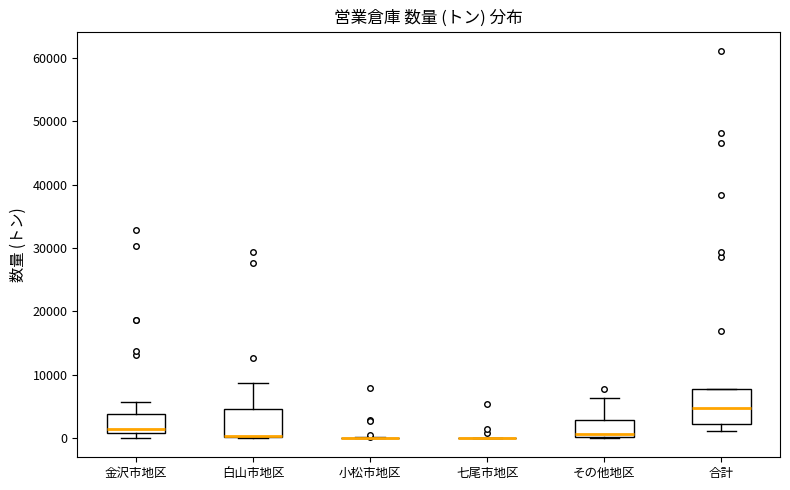

Reading left to right, transcribe this box plot: for each box, give where its median line is, the range the box spans, and where its two whiskers end, as read against the y-axis. The values are not printed on the chart, so give them approximately, as read against the axis.

金沢市地区: median 1000 (just above the box's lower edge), box 1000 to 4000, whiskers 0 to 6000
白山市地区: median 0 (drawn on the box's lower edge), box 0 to 5000, whiskers 0 to 9000
小松市地区: box collapsed to a line at 0, whiskers 0 to 0
七尾市地区: box collapsed to a line at 0, whiskers 0 to 0
その他地区: median 1000, box 0 to 3000, whiskers 0 to 6000
合計: median 5000, box 2000 to 8000, whiskers 1000 to 8000